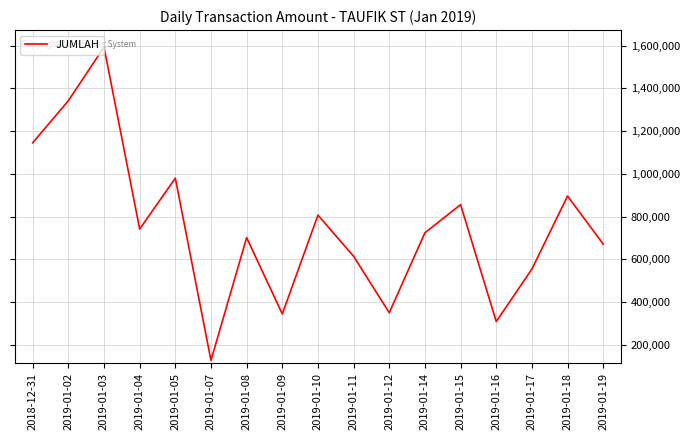

Which category has the highest value across all series?

2019-01-03